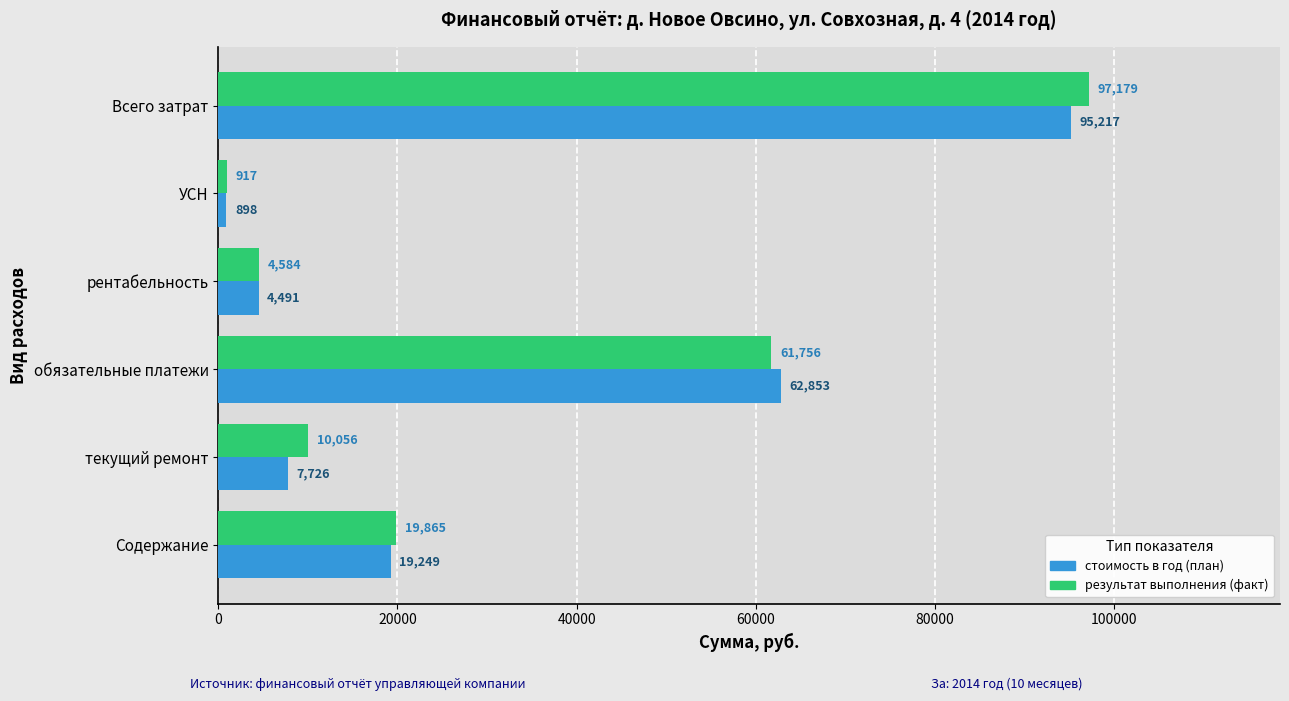

What is the lowest value of the стоимость в год (план) series?

898.3